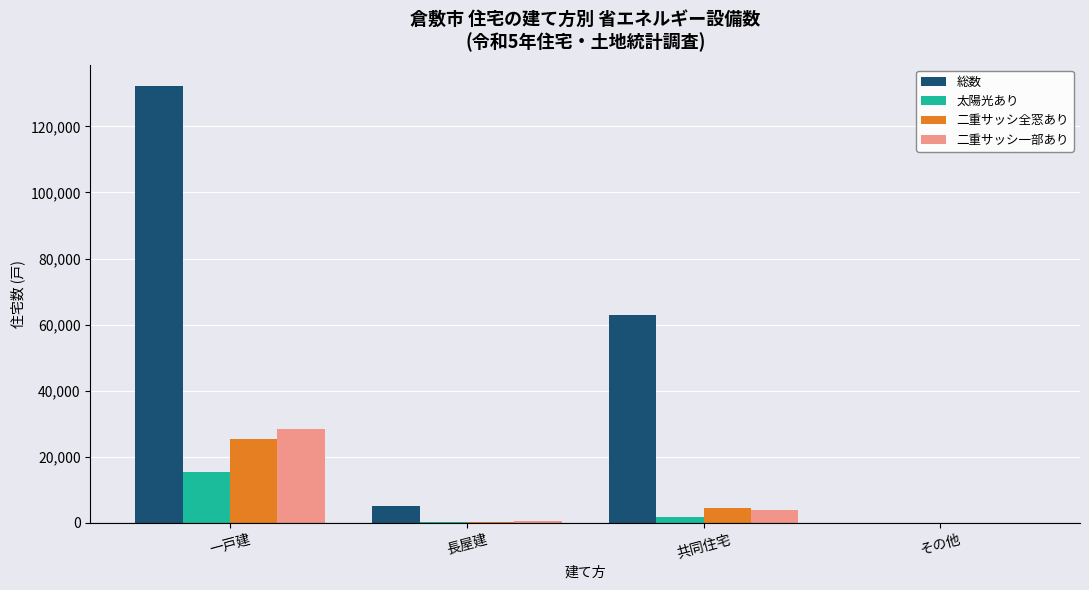

What is the maximum value shown in the chart?

132090